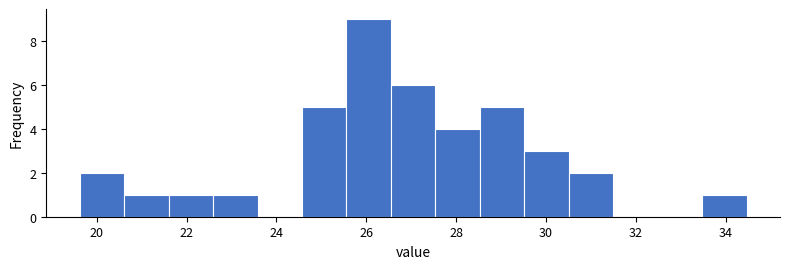

Reading left to right, transcribe this chart: for each bar, give the range it covers on the x-axis and its height. Neither the bar edges nor the heights are printed on the chart, so give them approximately, as read against the axes.

19.6 to 20.6: 2
20.6 to 21.6: 1
21.6 to 22.6: 1
22.6 to 23.6: 1
23.6 to 24.6: 0
24.6 to 25.6: 5
25.6 to 26.6: 9
26.6 to 27.6: 6
27.6 to 28.6: 4
28.6 to 29.6: 5
29.6 to 30.6: 3
30.6 to 31.6: 2
31.6 to 32.4: 0
32.4 to 33.4: 0
33.4 to 34.4: 1